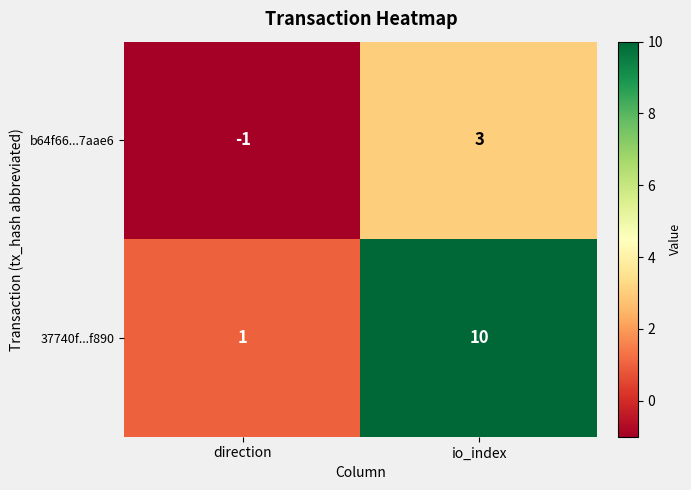

What is the total value across all series at io_index?

13